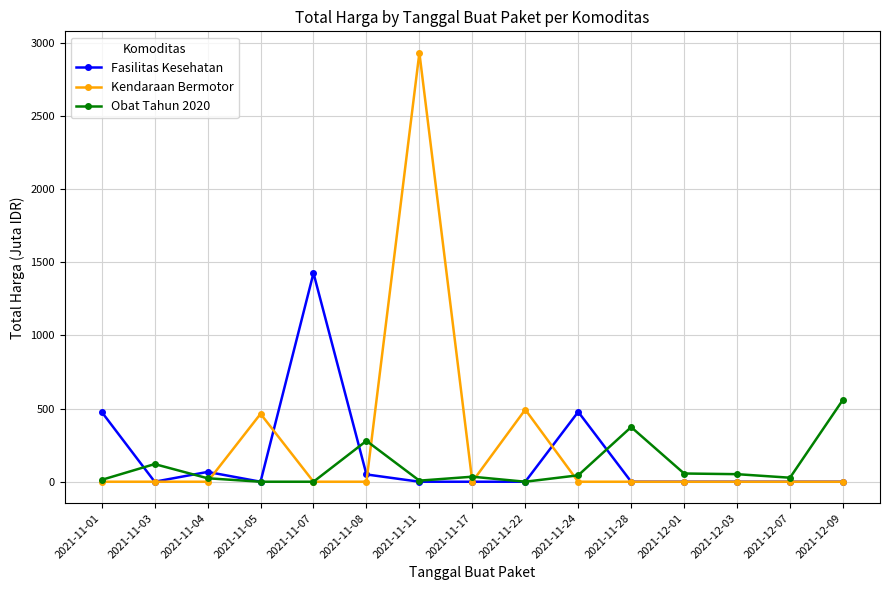

Which series ends up on top after the final intersection of Obat Tahun 2020 and Fasilitas Kesehatan?

Obat Tahun 2020